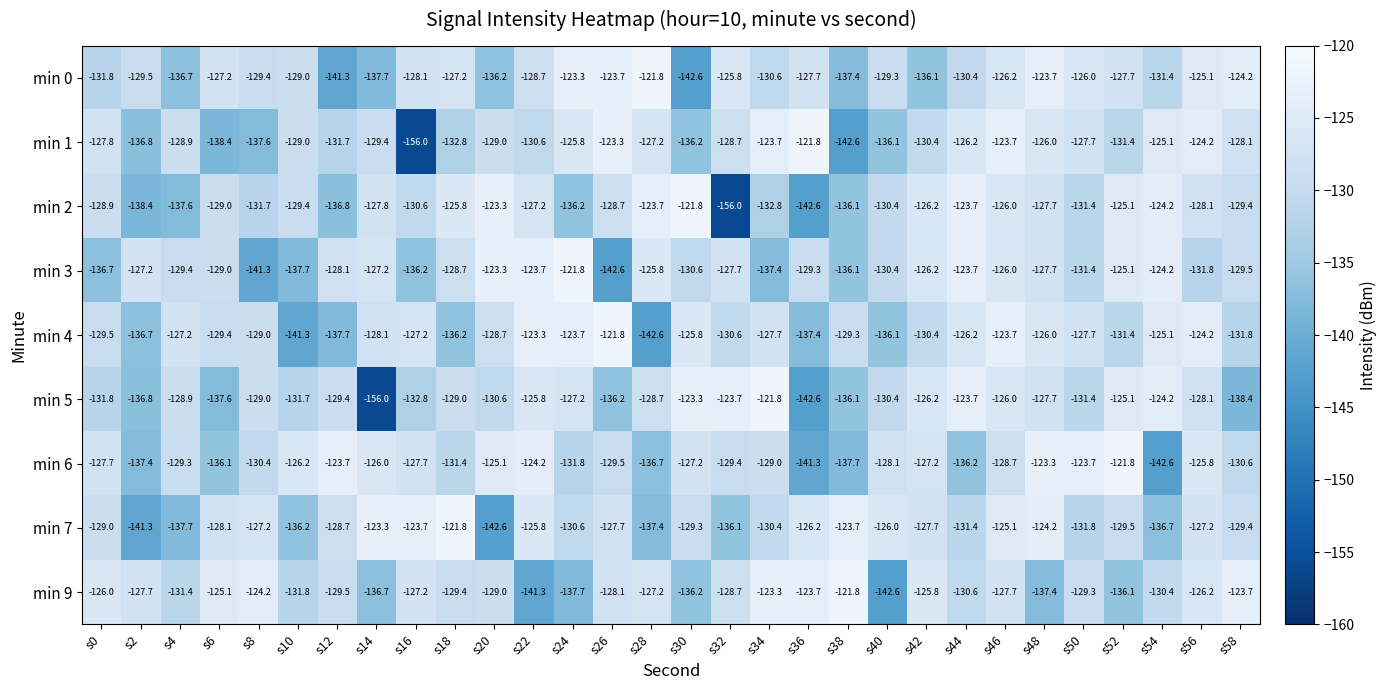

How many data points in min 4 are less than -128?

17